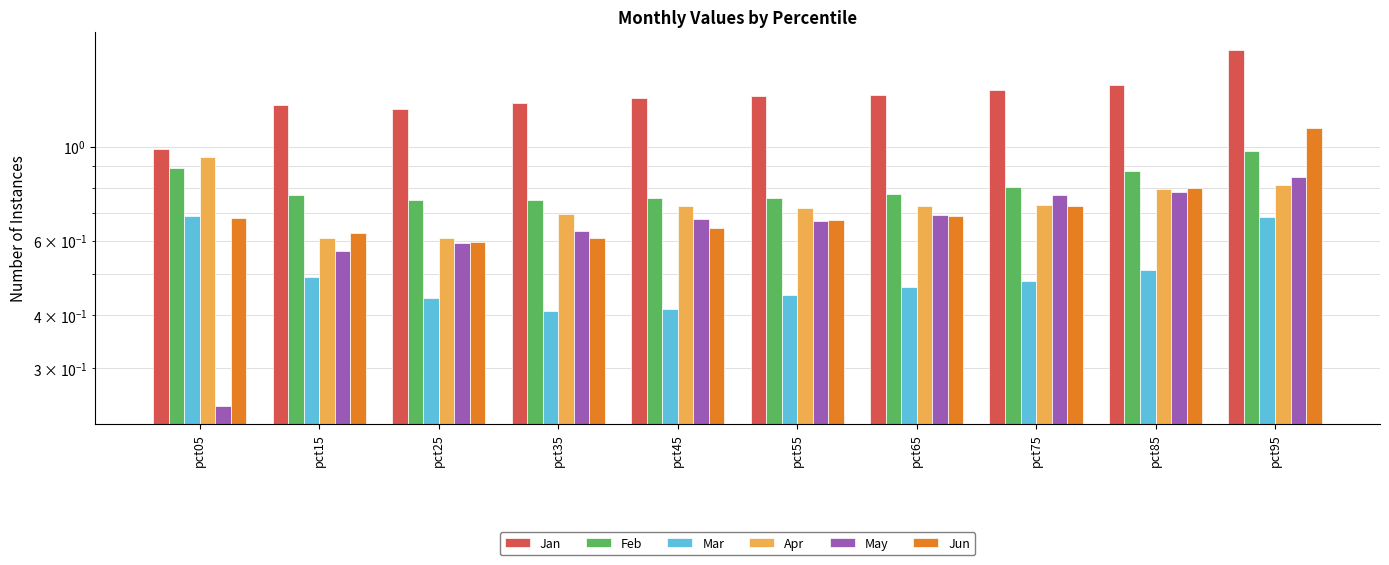

Is the value of Jun at pct05 greater than the value of Jan at pct55?

No